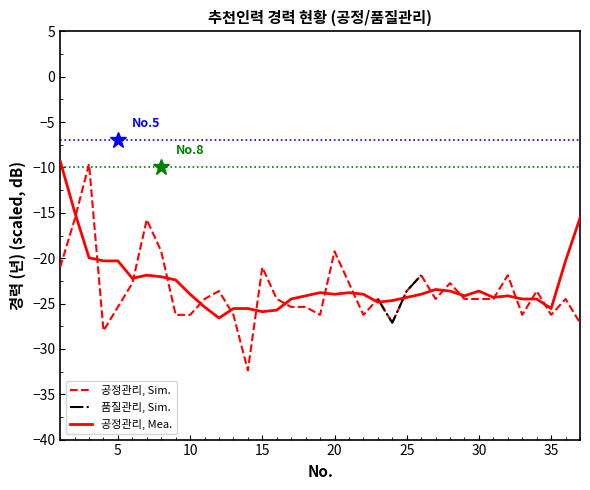

What is the minimum value shown in the chart?

-32.4